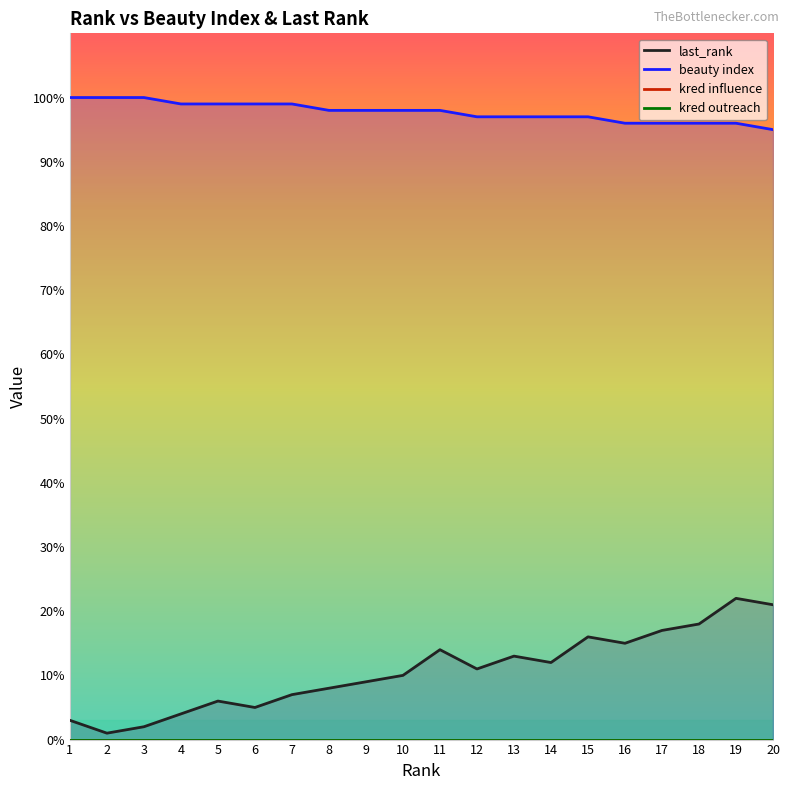

What is the value of the beauty index point at the 5th from the left?

99